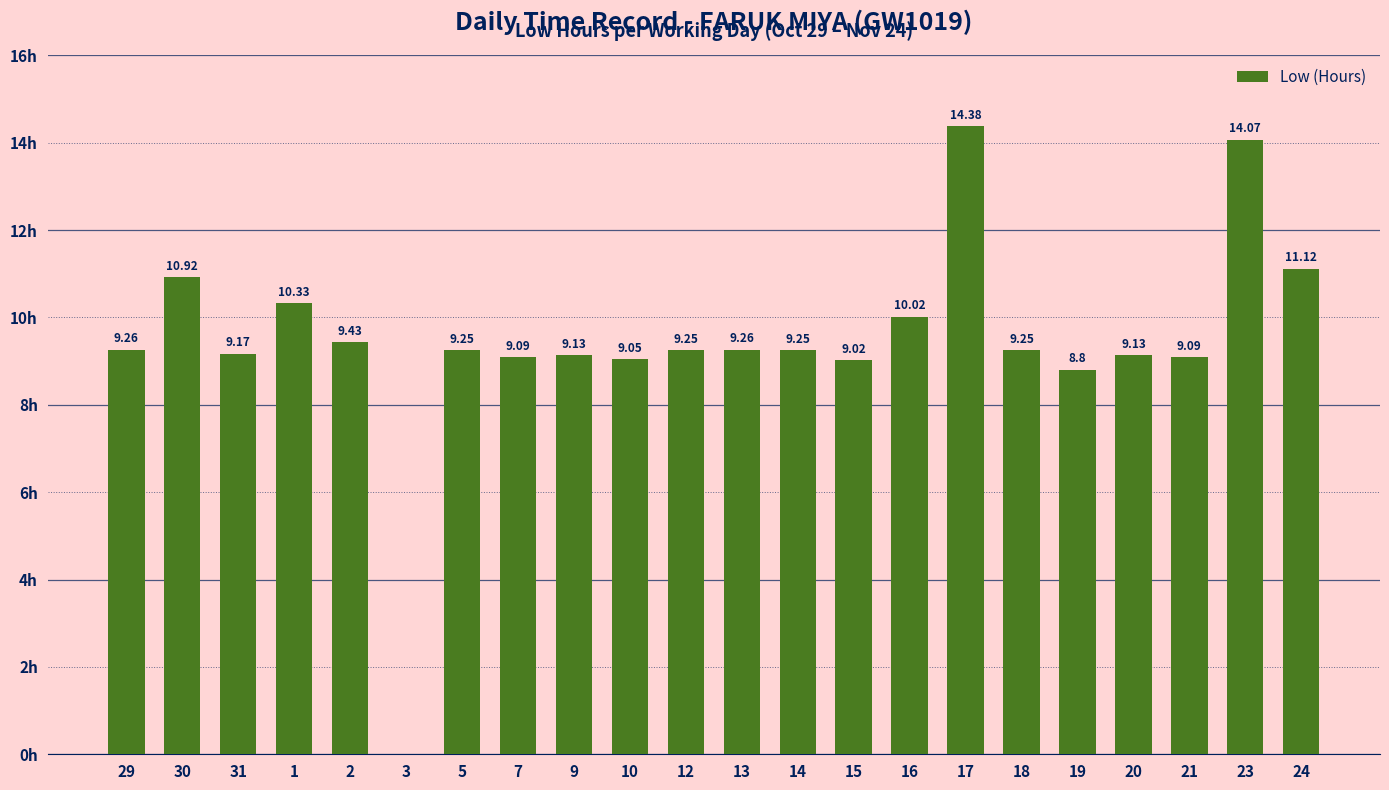

Are the bars horizontal?

No